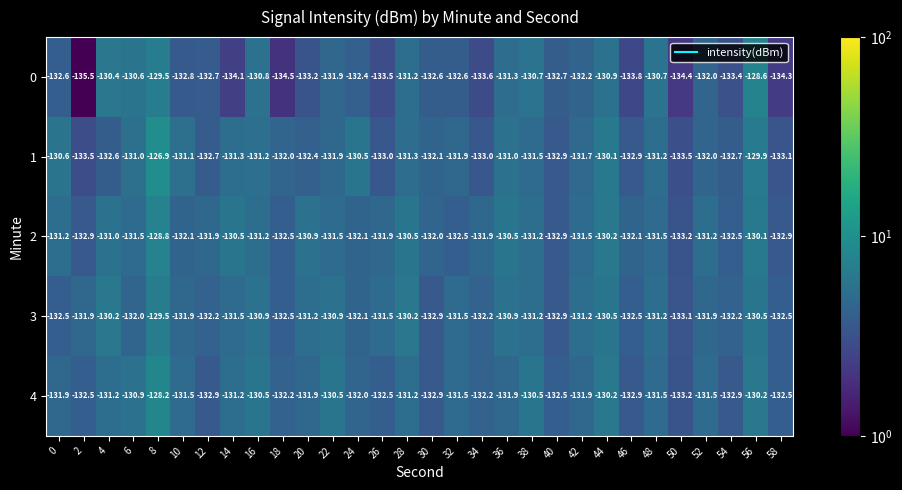

Rank the series by their maximum value, from lowest to highest.

3, 2, 0, 4, 1